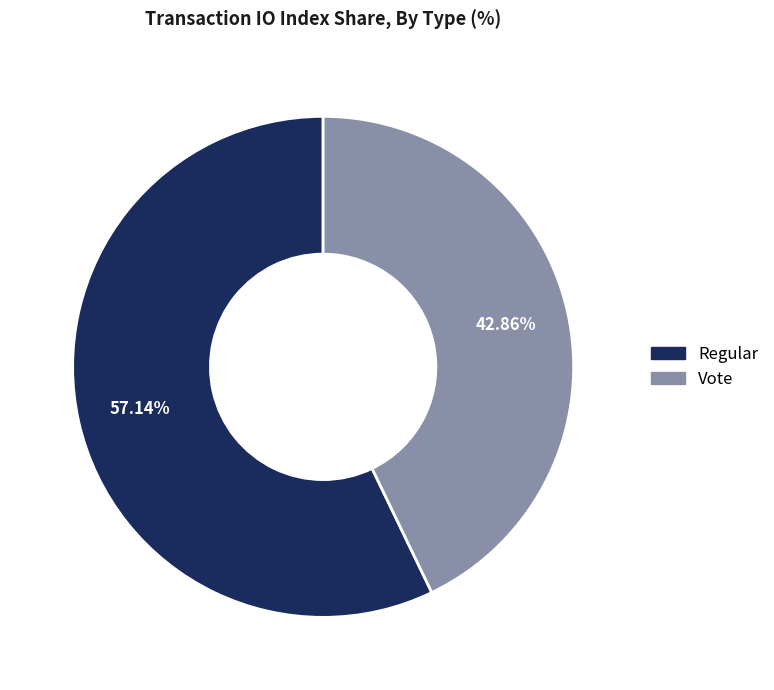

What percentage is the Regular slice, to the nearest percent?

57%